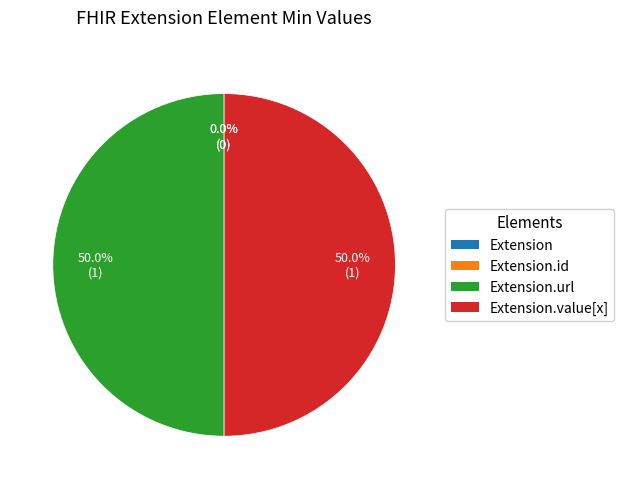

How many slices are in this pie chart?

4